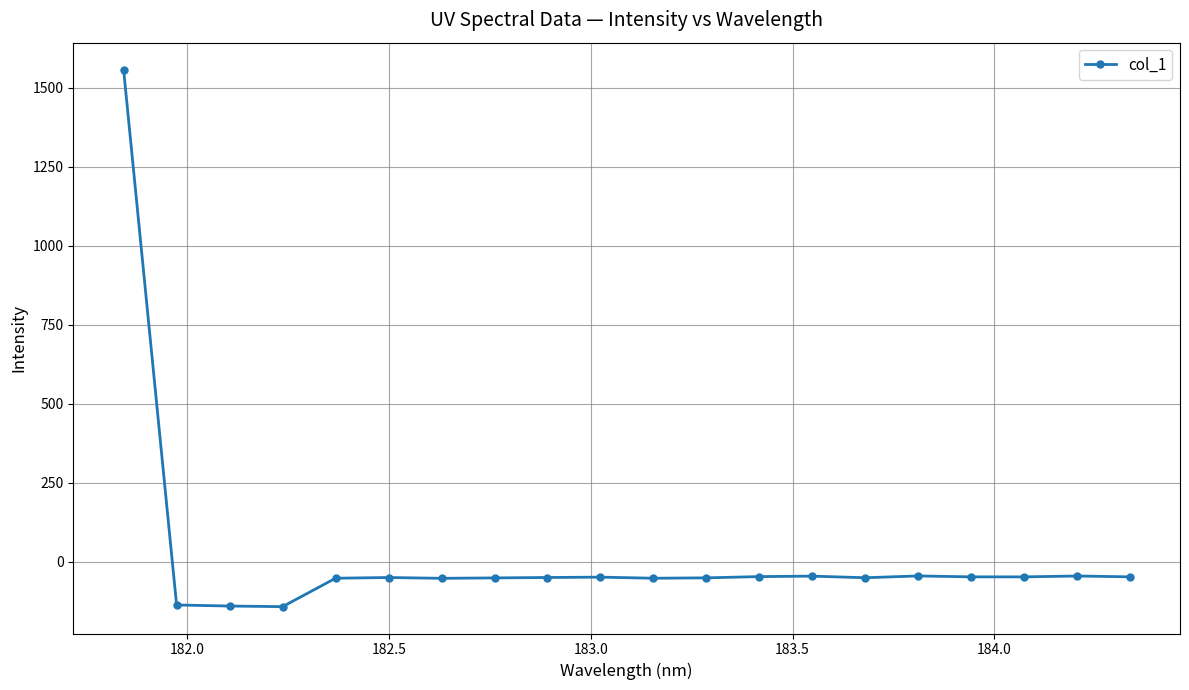

What is the value of the 1st point from the left?

1558.5